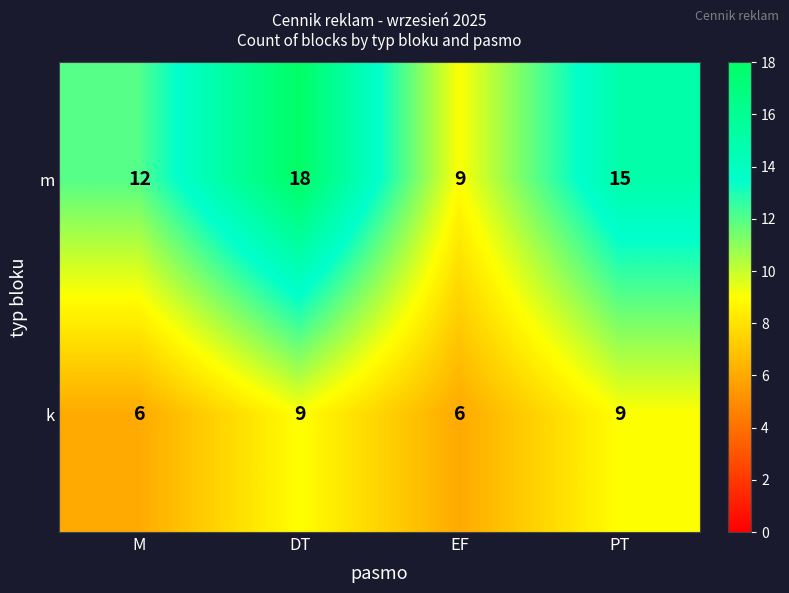

Which series has the widest spread of values?

m